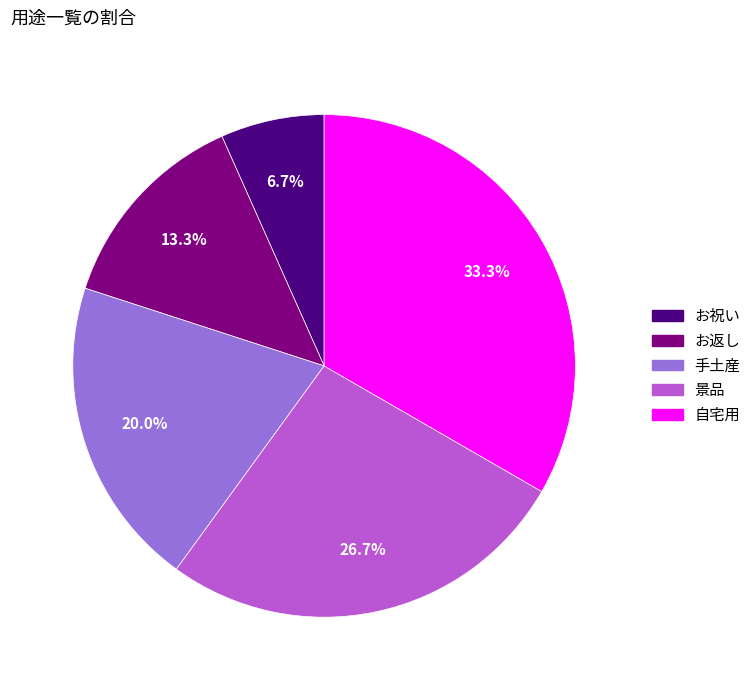

How many slices are in this pie chart?

5